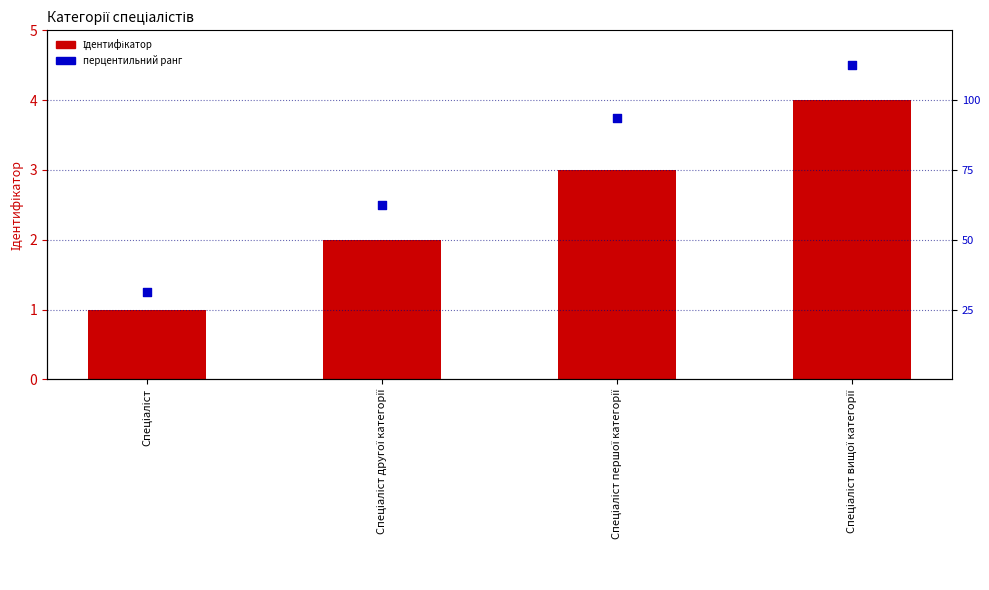

At which category is the sum across all series the highest?

Спеціаліст вищої категорії